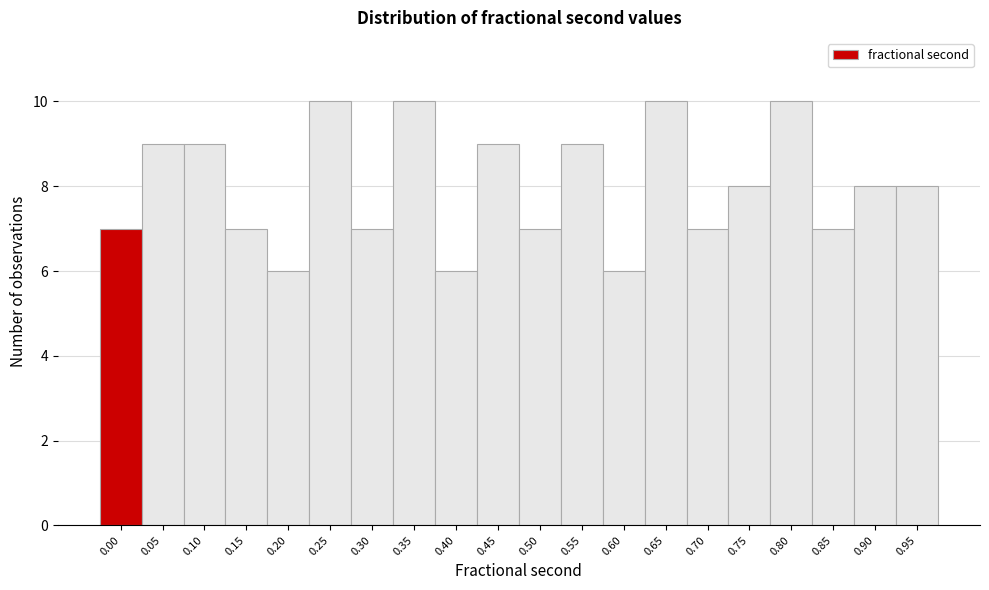

Reading left to right, extract all data points from this chart.

7	9	9	7	6	10	7	10	6	9	7	9	6	10	7	8	10	7	8	8